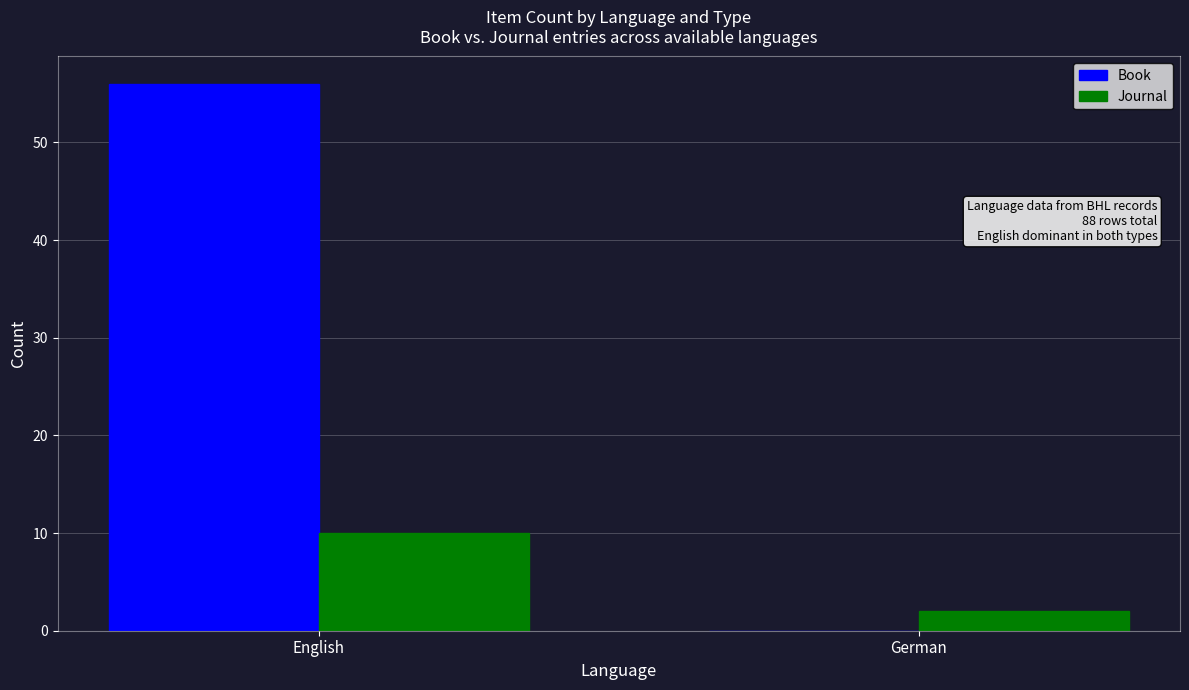

Is it true that Book equals 85 at English?

False